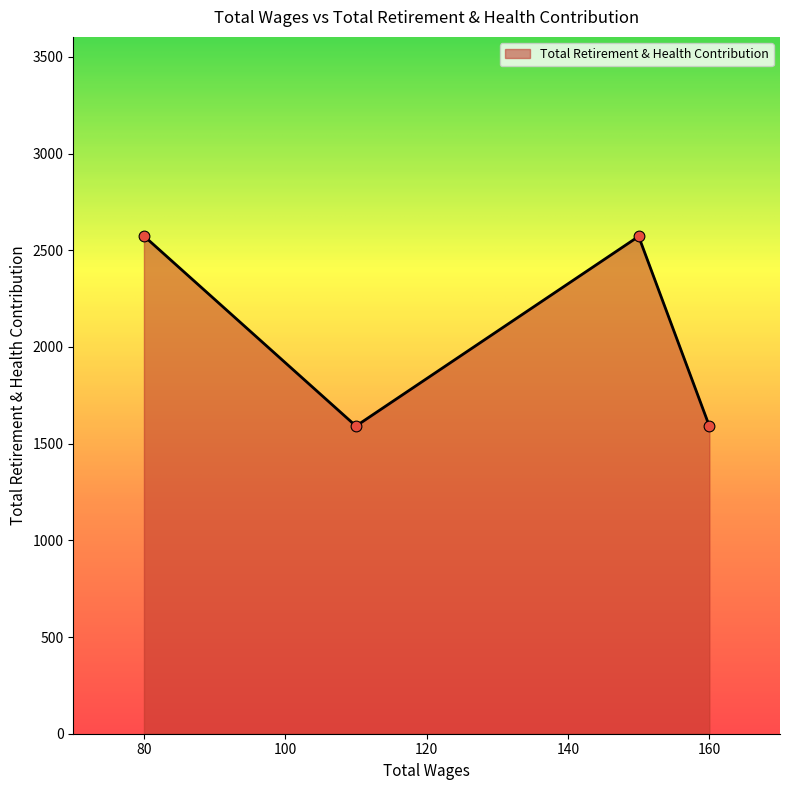

What is the maximum value shown in the chart?

2574